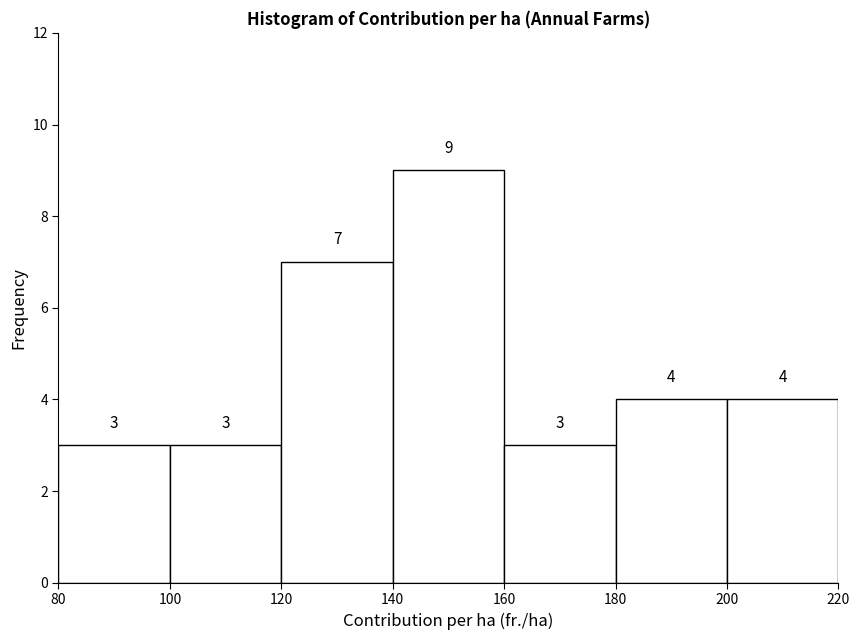

Reading left to right, list every bar in this chart as the range it spans on the x-axis followed by its height.

80 to 100: 3
100 to 120: 3
120 to 140: 7
140 to 160: 9
160 to 180: 3
180 to 200: 4
200 to 220: 4